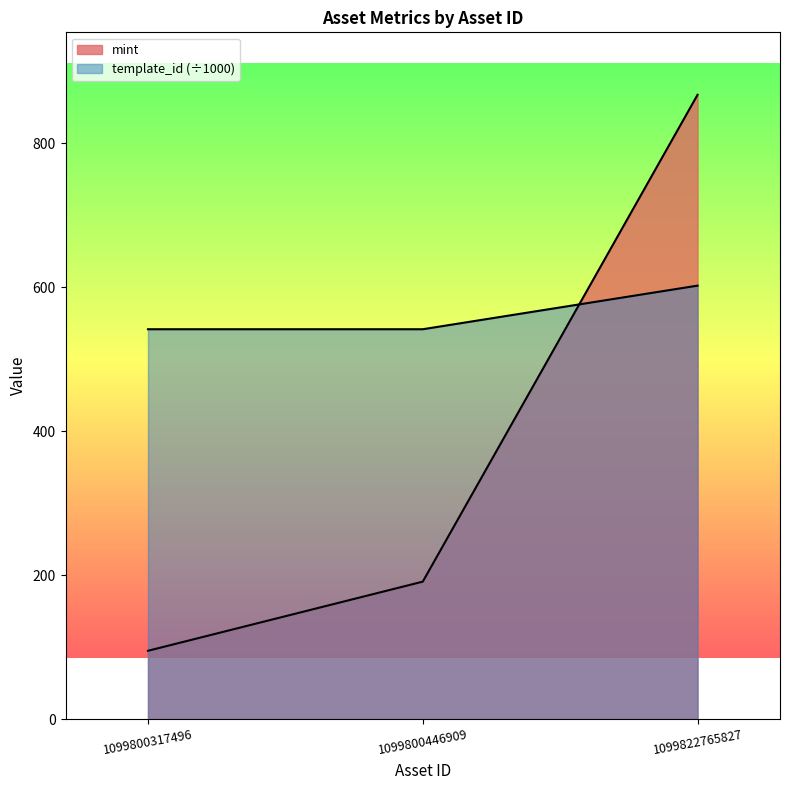

What is the maximum value shown in the chart?

867.0